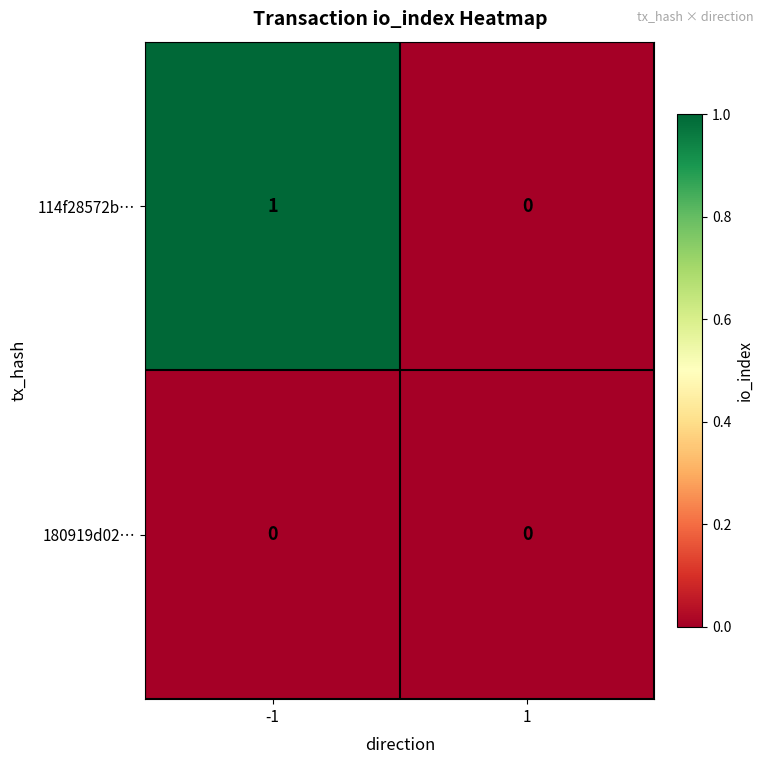

At -1, list the series in order from largest to smallest.

114f28572b…, 180919d02…